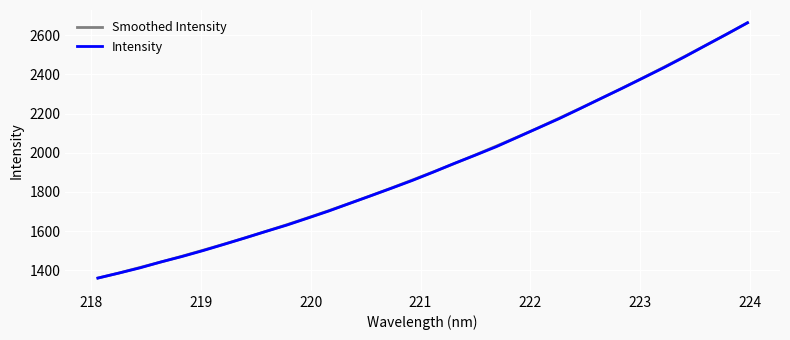

What is the highest value of the Smoothed Intensity series?

2663.9